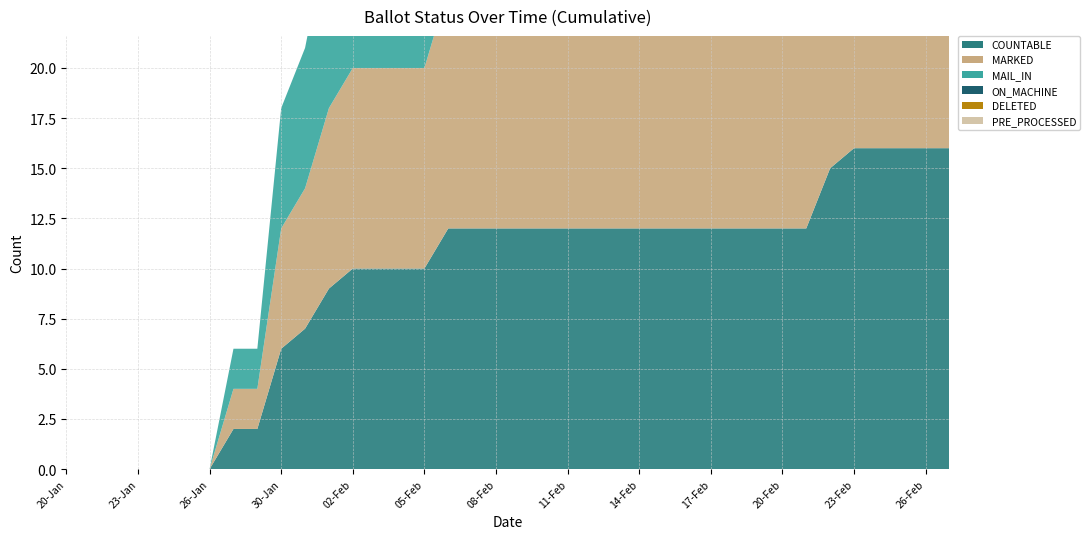

Reading left to right, transcribe all the data shown in this chart.

COUNTABLE: 0	0	0	0	0	0	0	2	2	6	7	9	10	10	10	10	12	12	12	12	12	12	12	12	12	12	12	12	12	12	12	12	15	16	16	16	16	16
MARKED: 0	0	0	0	0	0	0	2	2	6	7	9	10	10	10	10	12	12	12	12	12	12	12	12	12	12	12	12	12	12	12	12	12	13	13	13	13	13
MAIL_IN: 0	0	0	0	0	0	0	2	2	6	7	9	10	10	10	10	12	12	12	12	12	12	12	12	12	12	12	12	12	12	12	12	12	13	13	13	13	13
ON_MACHINE: 0	0	0	0	0	0	0	0	0	0	0	0	0	0	0	0	0	0	0	0	0	0	0	0	0	0	0	0	0	0	0	0	3	3	3	3	3	3
DELETED: 0	0	0	0	0	0	0	0	0	0	0	0	0	0	0	0	0	0	0	1	1	1	1	1	1	1	1	1	1	1	1	1	1	1	1	1	1	1
PRE_PROCESSED: 0	0	0	0	0	0	0	0	0	0	0	0	0	0	0	0	0	0	0	0	0	0	0	0	0	0	0	0	0	0	0	0	0	0	0	0	0	0